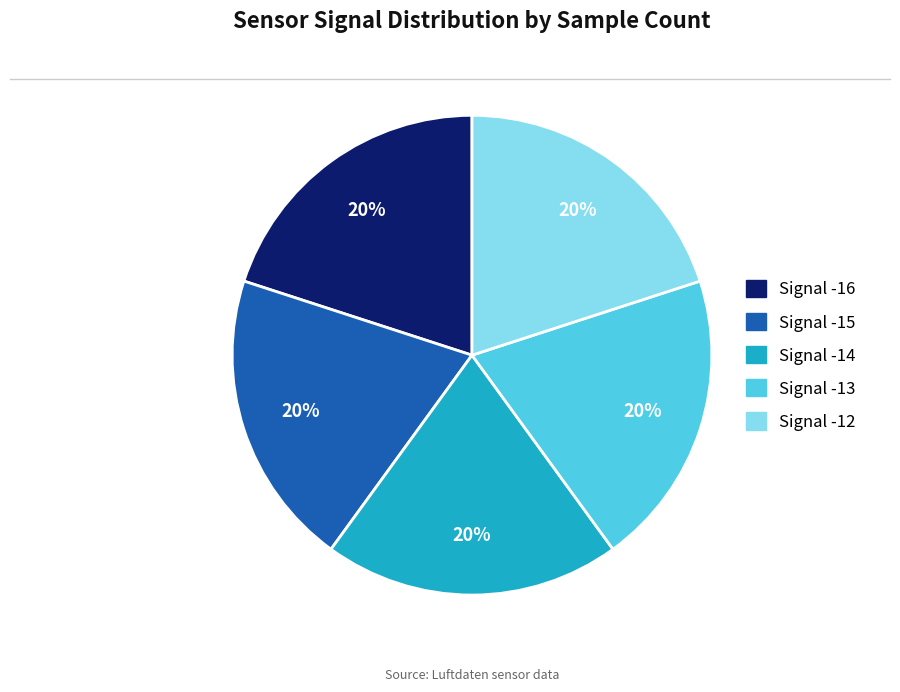

Combined, do Signal -13 and Signal -14 account for over 50%?

No